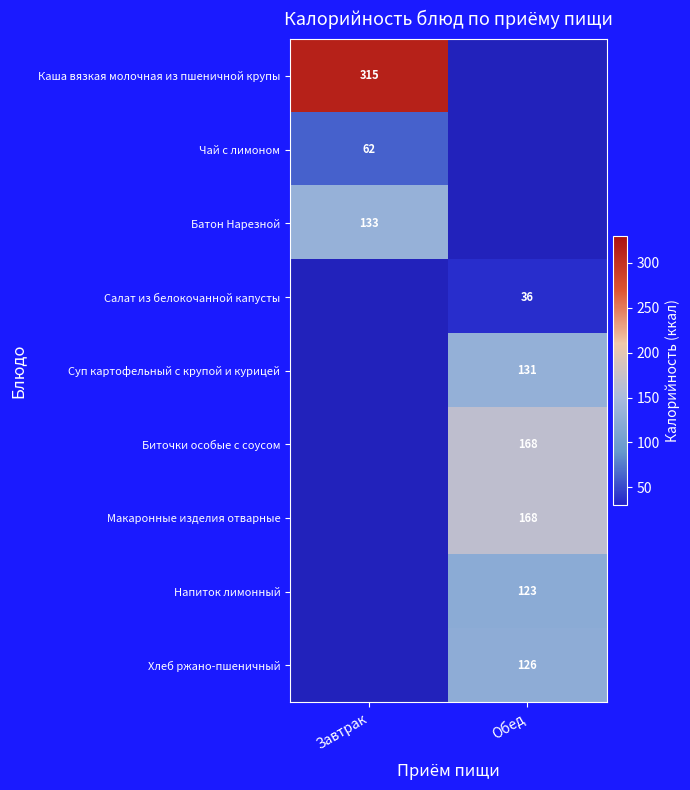

Is the value of Суп картофельный с крупой и курицей at Обед greater than the value of Батон Нарезной at Завтрак?

No